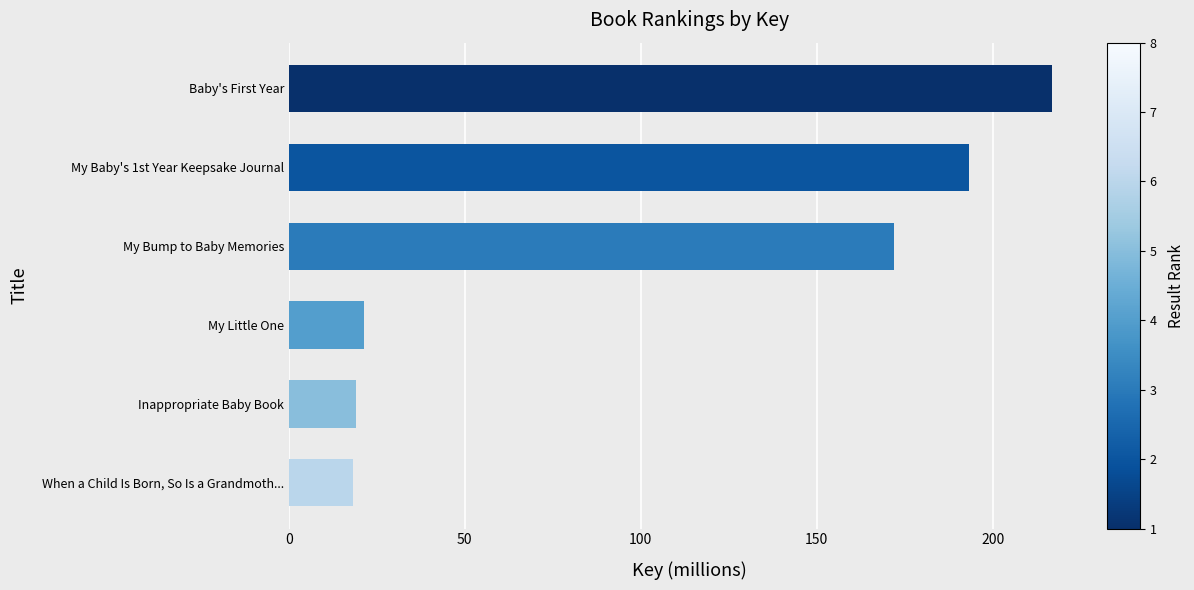

What is the average value?

106.8